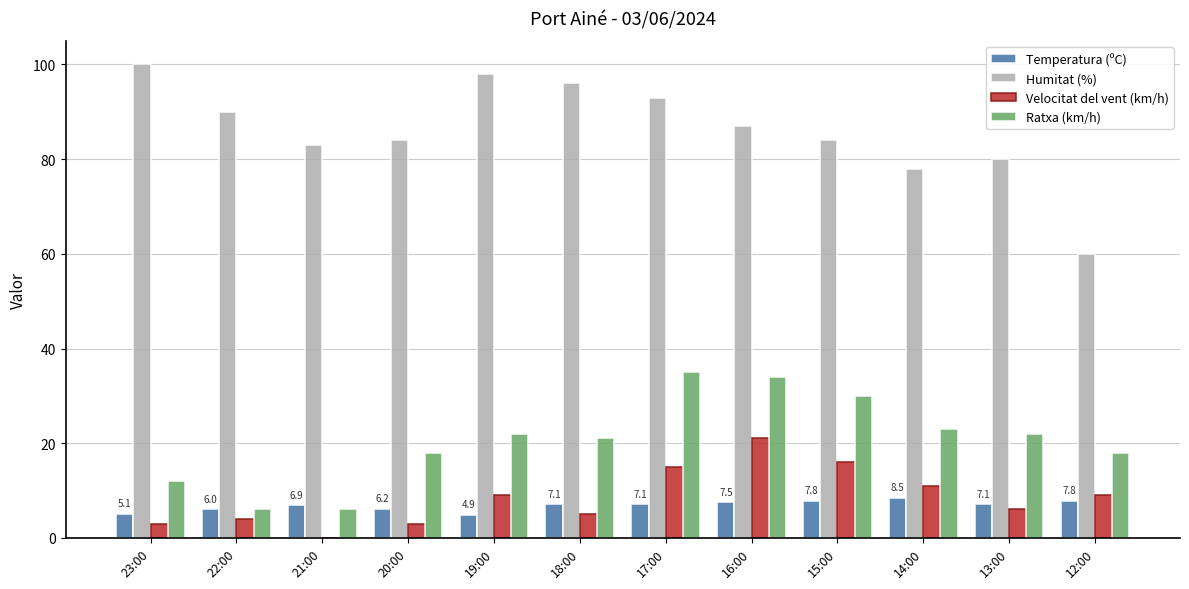

What is the total value across all series at 22:00?

106.0